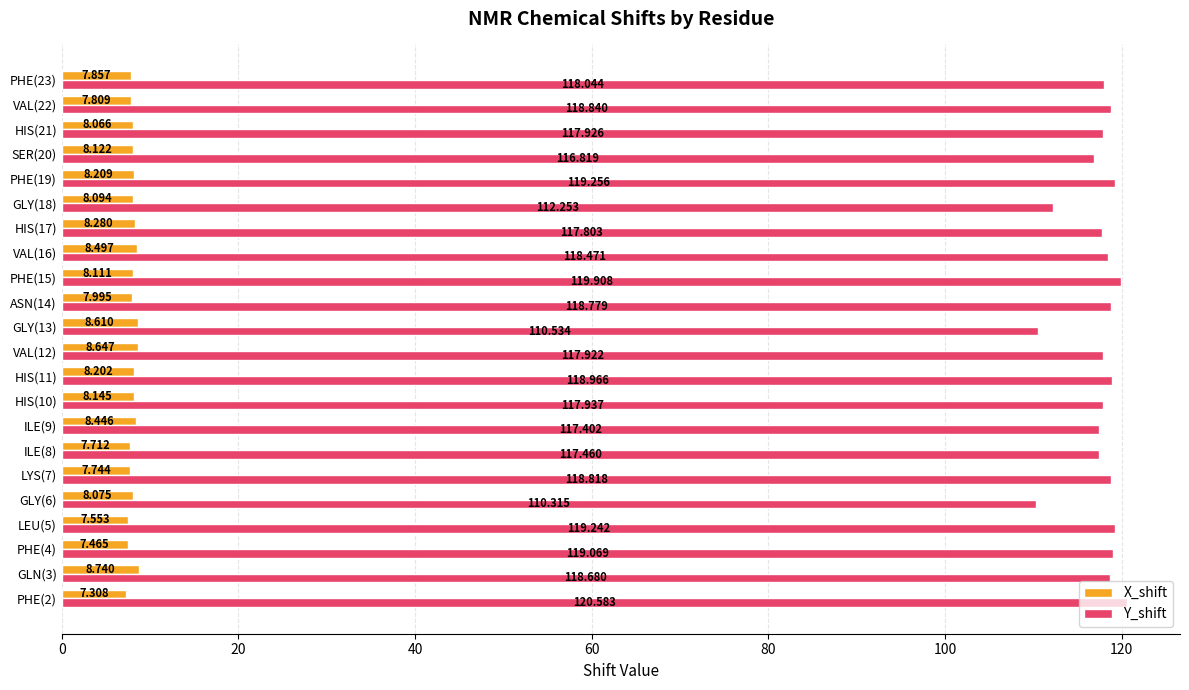

Which series has the largest total across all categories?

Y_shift